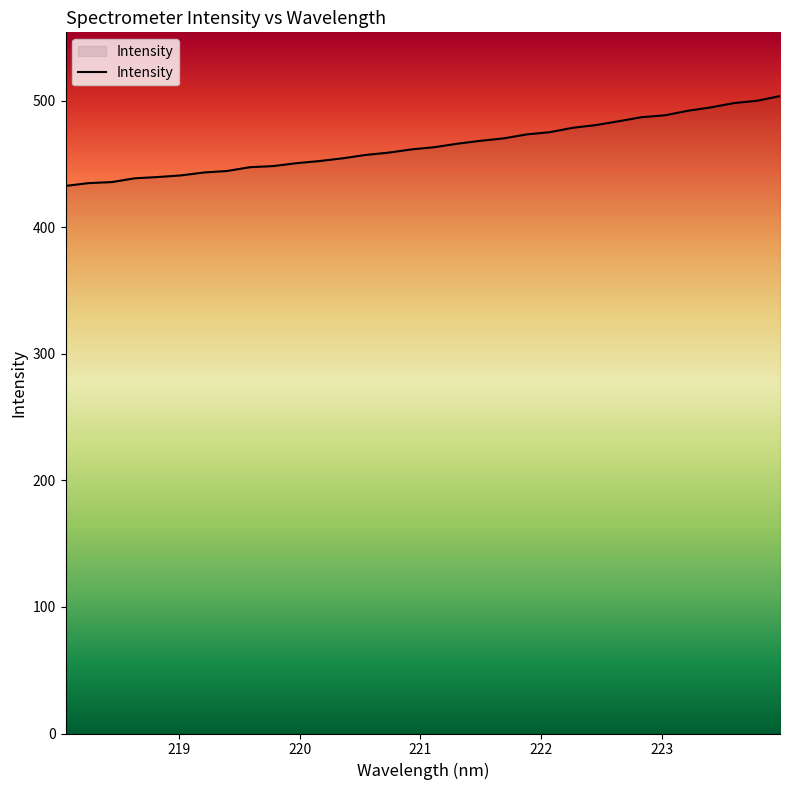

What is the difference between the maximum and minimum values?

71.0